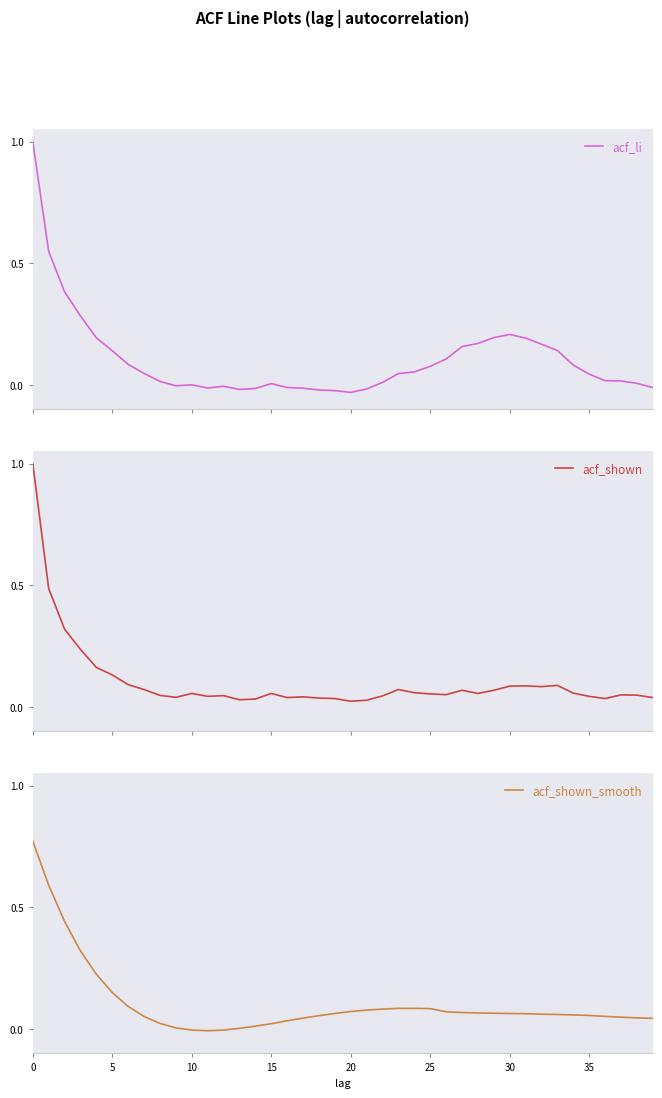

True or false: acf_li has more than 1 points higher than both neighbors.

True